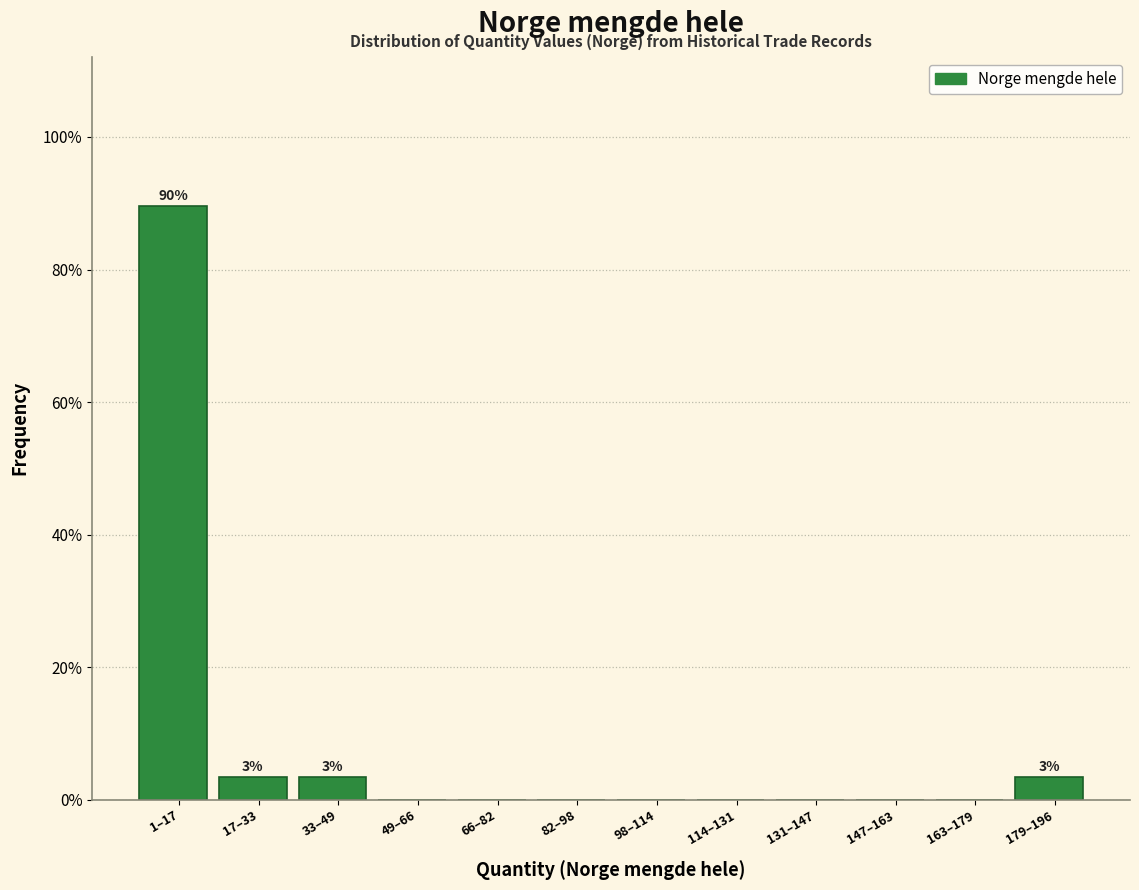

Reading left to right, extract all data points from this chart.

1–17=89.7	17–33=3.4	33–49=3.4	49–66=0.0	66–82=0.0	82–98=0.0	98–114=0.0	114–131=0.0	131–147=0.0	147–163=0.0	163–179=0.0	179–196=3.4